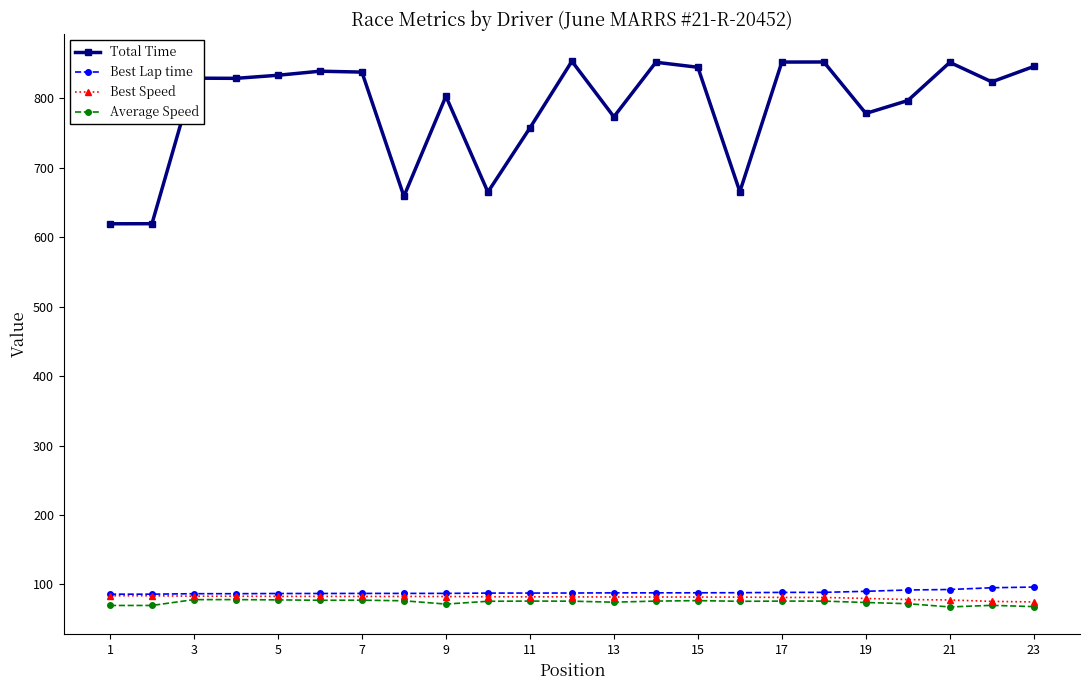

Which series has the widest spread of values?

Total Time